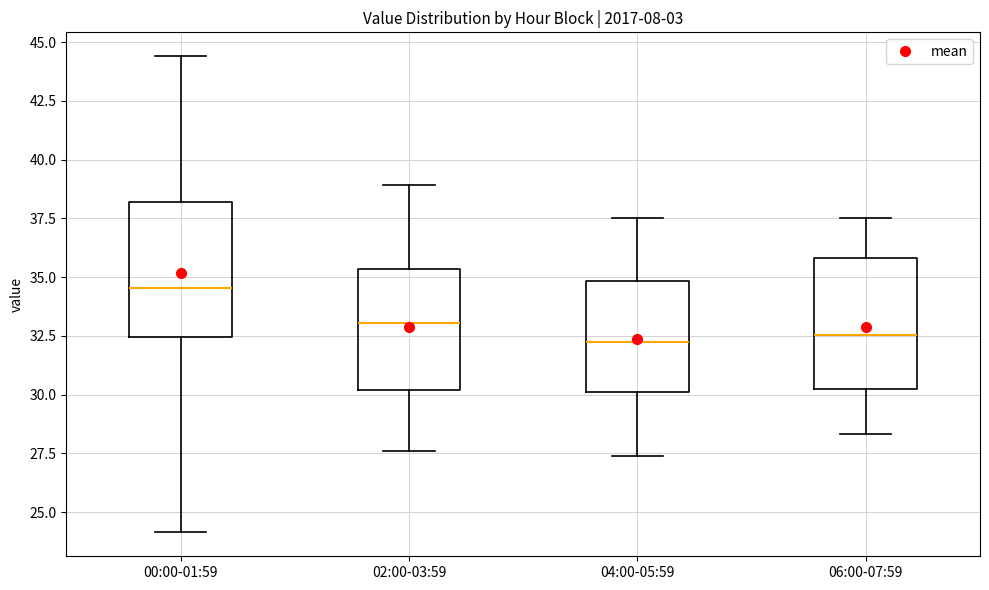

Reading left to right, transcribe this box plot: for each box, give where its median line is, the range the box spans, and where its two whiskers end, as read against the y-axis. The values are not printed on the chart, so give them approximately, as read against the axis.

00:00-01:59: median 34.5, box 32.5 to 38.0, whiskers 24.0 to 44.5
02:00-03:59: median 33.0, box 30.0 to 35.5, whiskers 27.5 to 39.0
04:00-05:59: median 32.5, box 30.0 to 35.0, whiskers 27.5 to 37.5
06:00-07:59: median 32.5, box 30.5 to 36.0, whiskers 28.5 to 37.5